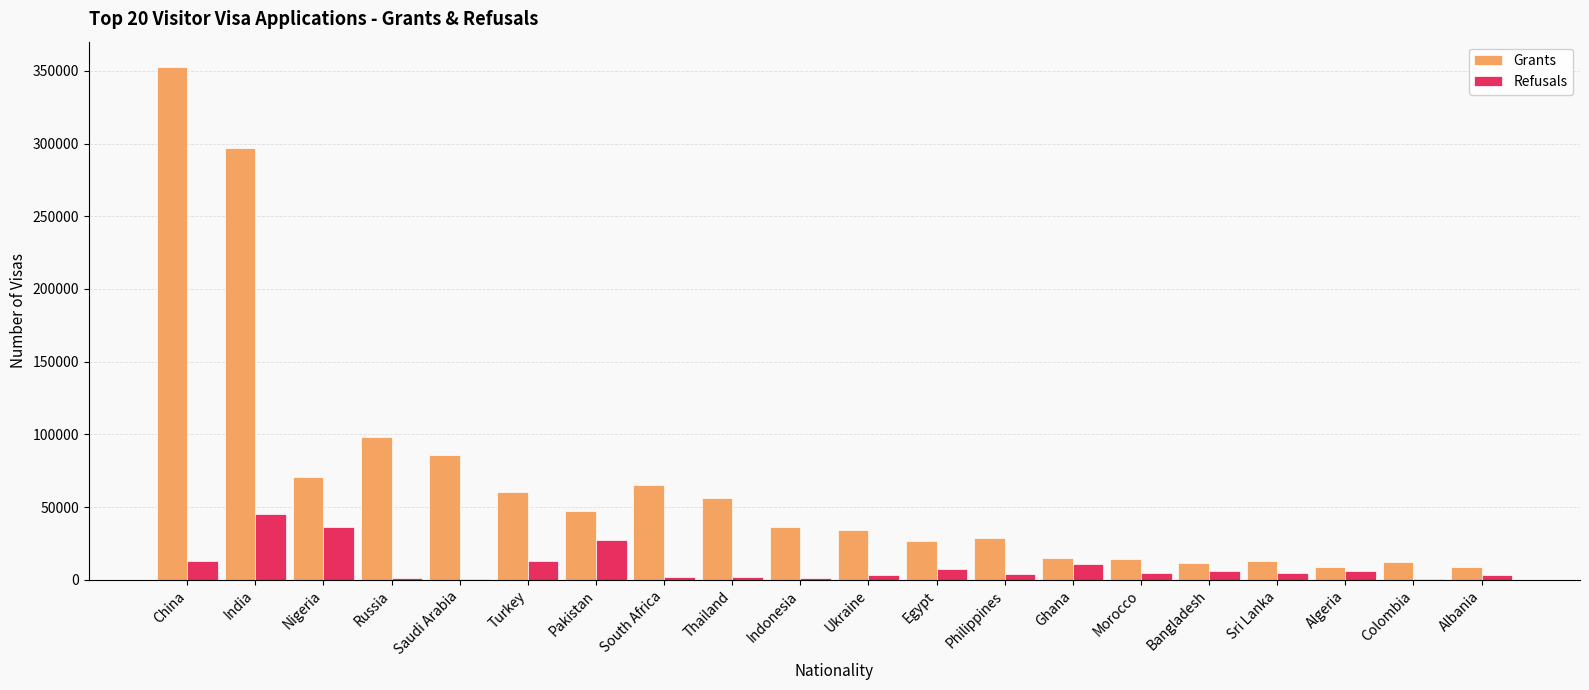

Which category has the highest value in the Grants series?

China